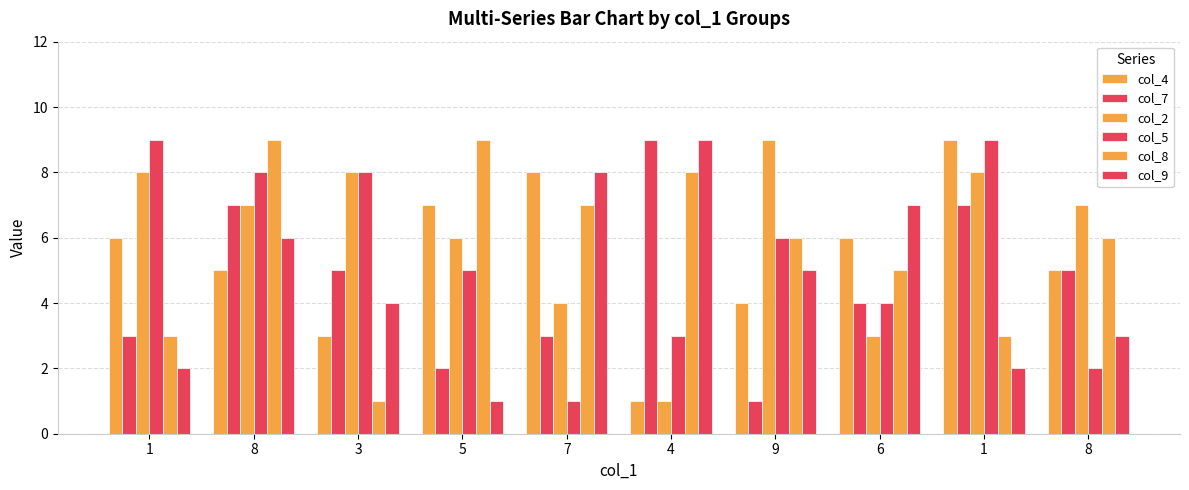

How many data points in col_4 are less than 6?

5